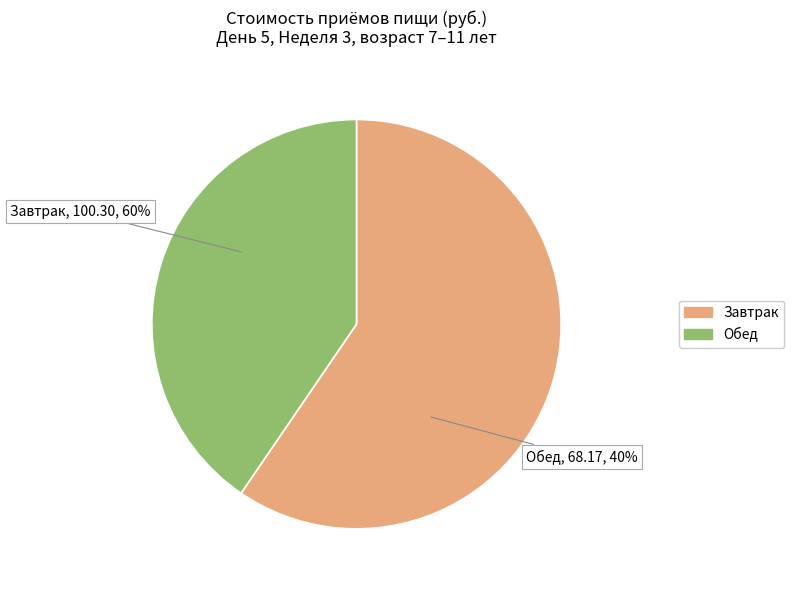

Which slice is the smallest?

Обед